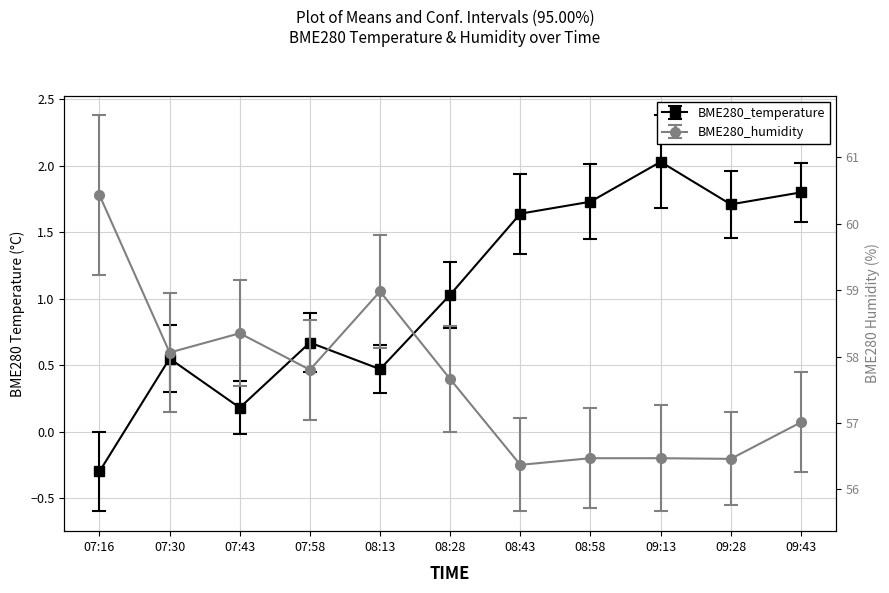

True or false: BME280_temperature and BME280_humidity intersect in this chart.

False